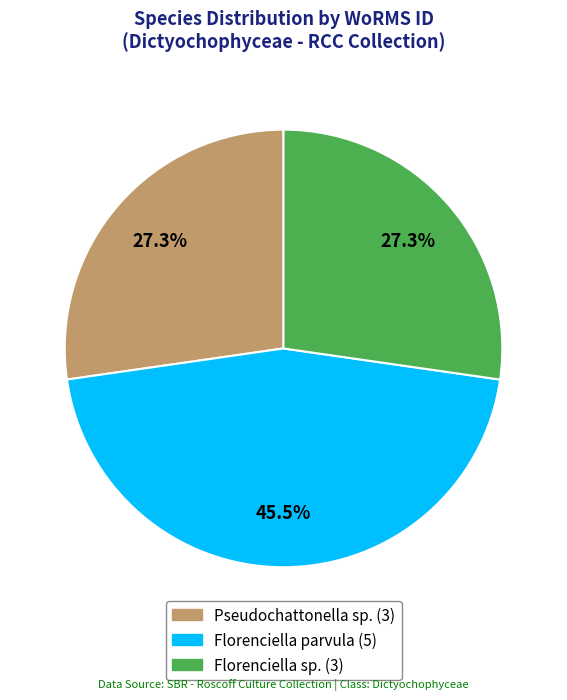

Is there any slice that represents more than half of the pie?

No